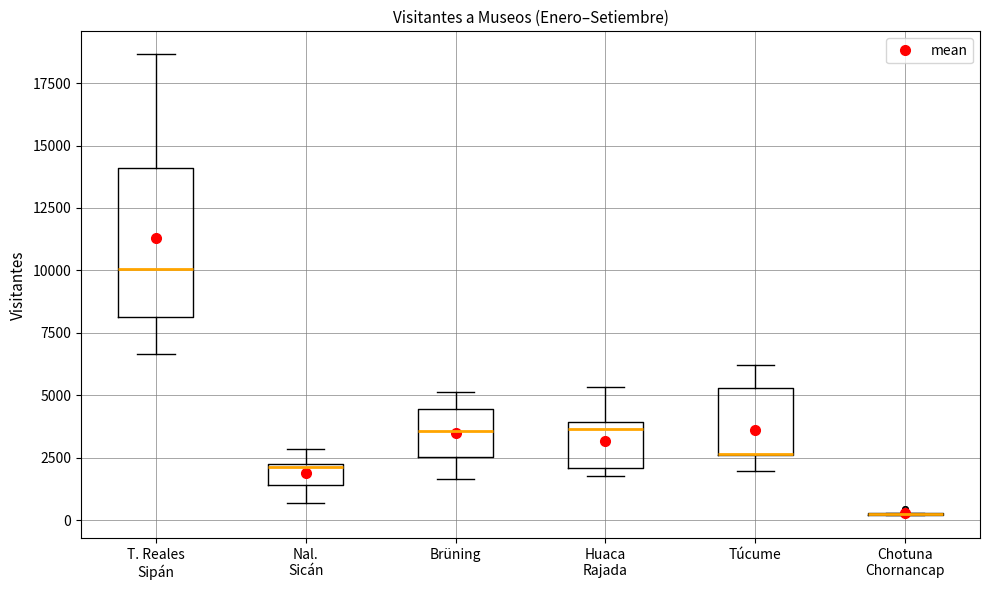

Where is the lower edge of the box for T. Reales Sipán on the y-axis? The values are not printed on the chart, so give them approximately, as read against the axis.

8000